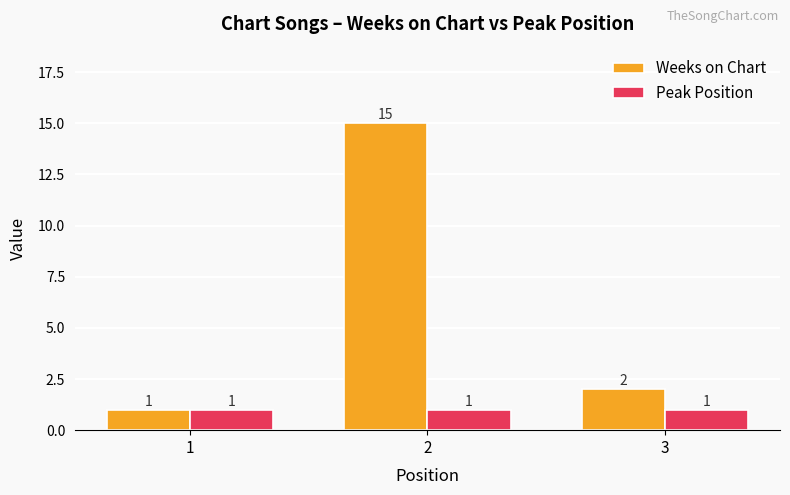

Is it true that Weeks on Chart equals 4 at 2?

False